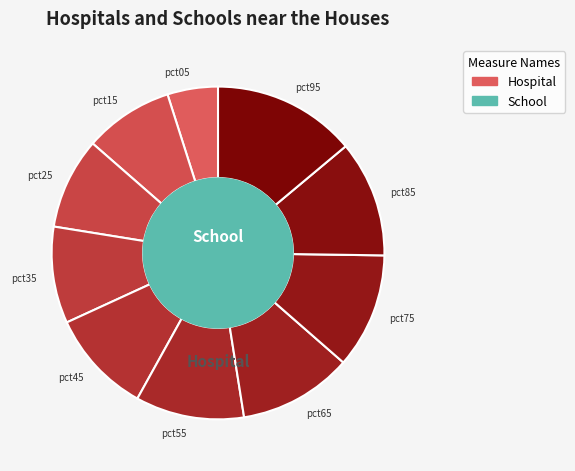

Between pct05 and pct65, which is larger?

pct65